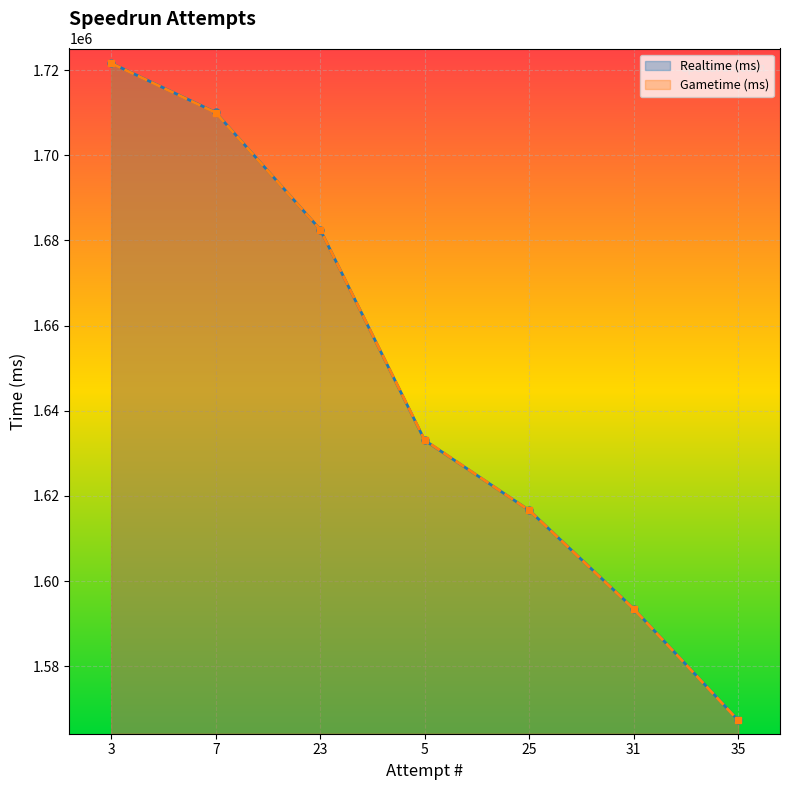

True or false: Realtime (ms) and Gametime (ms) intersect in this chart.

True